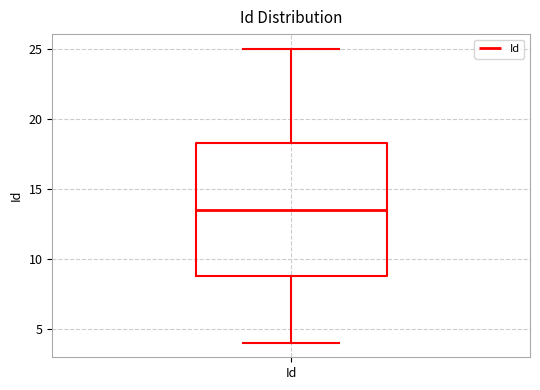

Read this box plot against the y-axis: the position of the median line, the range covered by the box, and the ends of both whiskers. The values are not printed on the chart, so give them approximately, as read against the axis.

median 13.5, box 9.0 to 18.5, whiskers 4.0 to 25.0